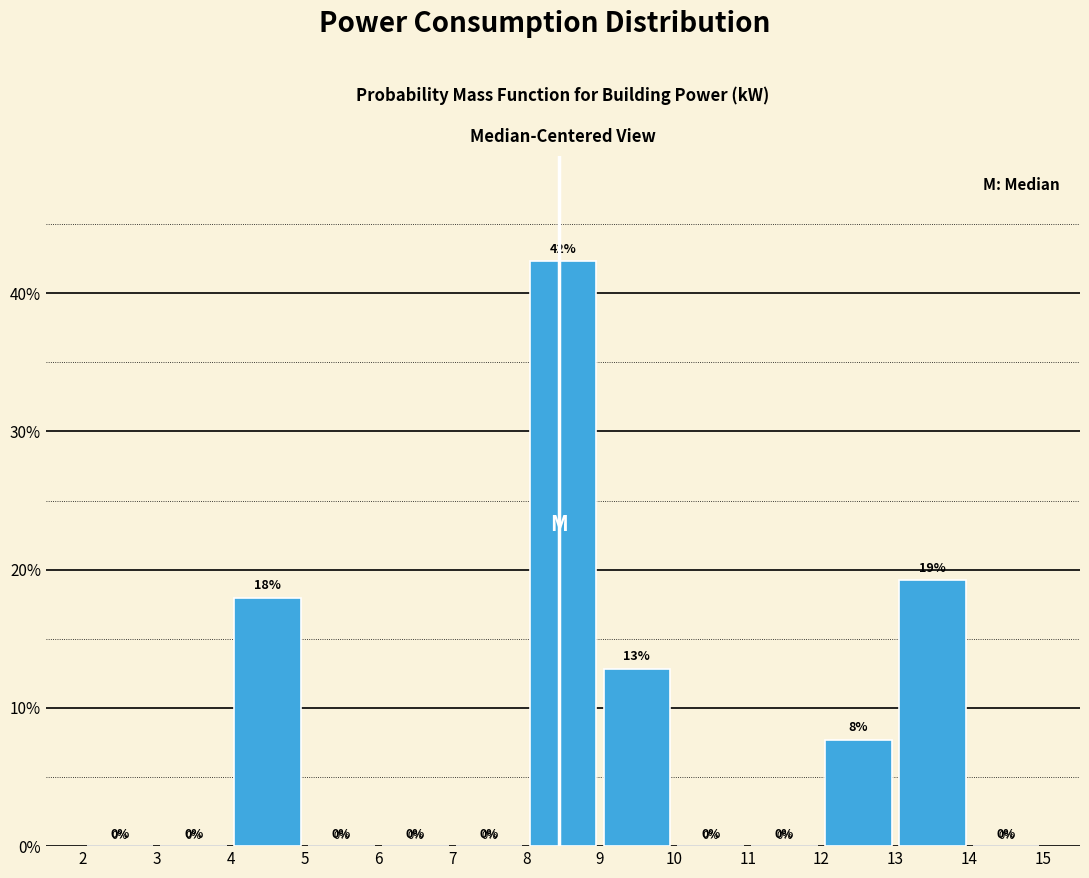

Which range on the x-axis has the tallest bar?

8 to 9